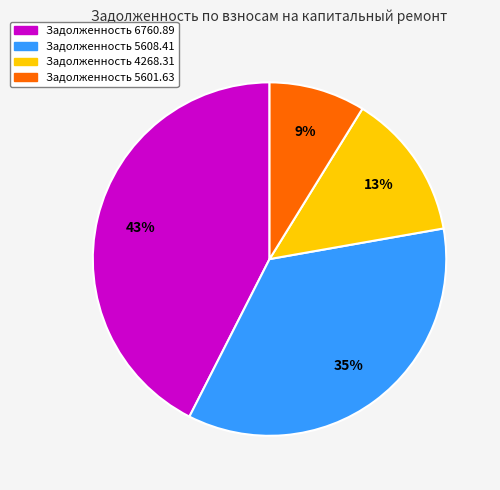

Is there a majority slice in this chart?

No